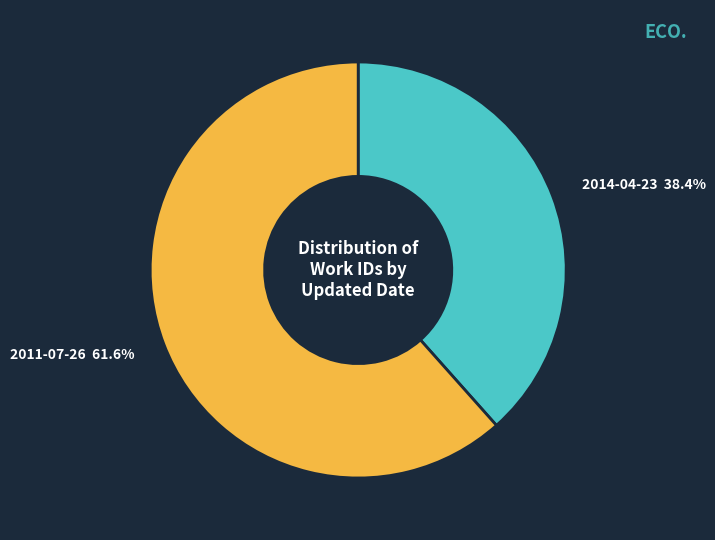

Combined, what portion of the pie is 2014-04-23 and 2011-07-26?

100.0%